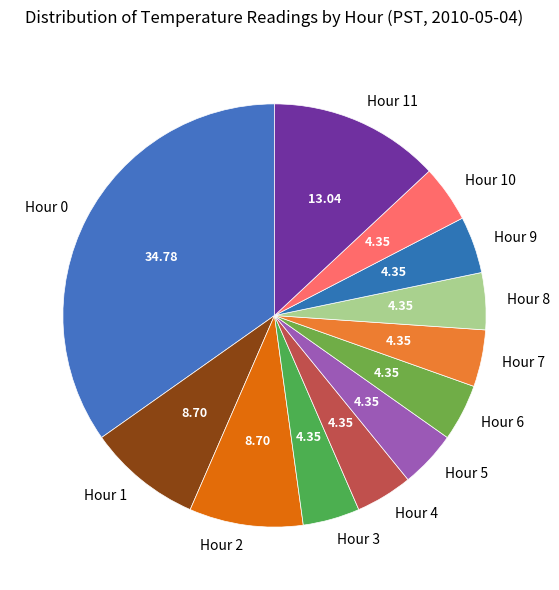

Do Hour 7 and Hour 6 together represent more than half of the pie?

No